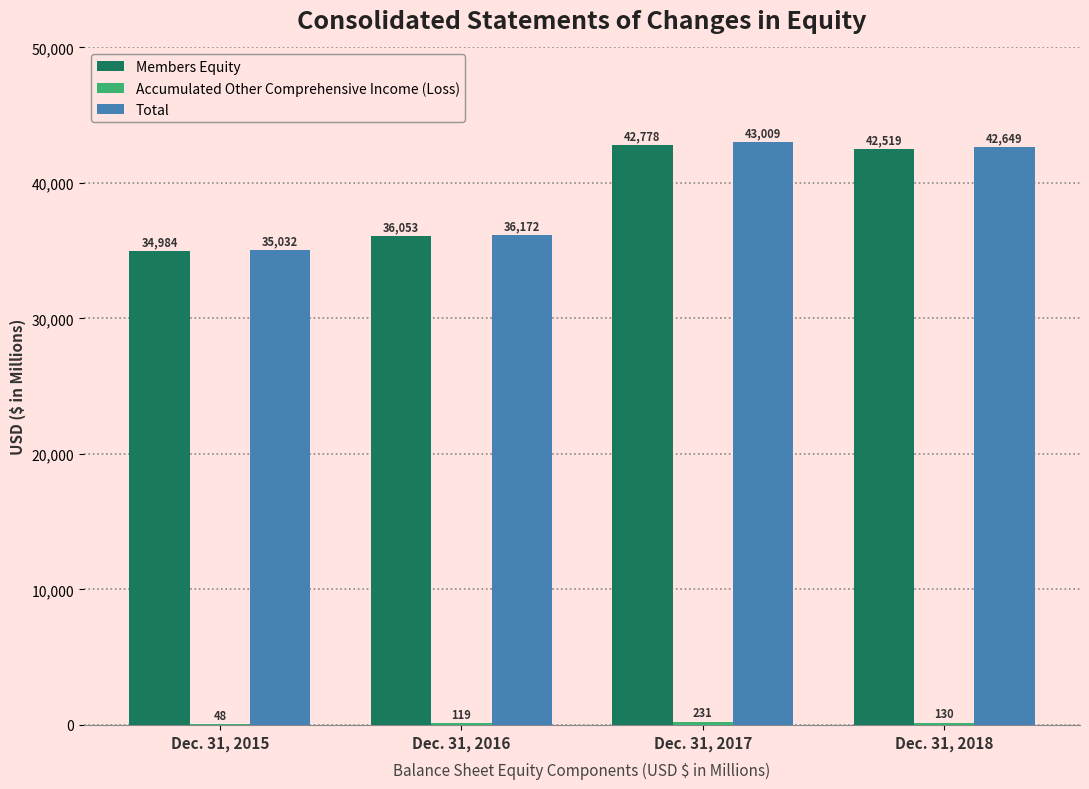

What is the difference between the Total values at Dec. 31, 2016 and Dec. 31, 2018?

6477